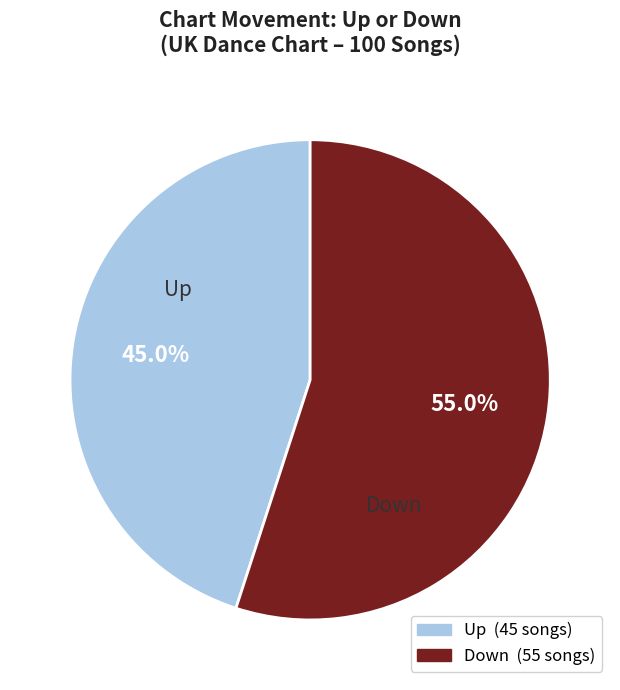

Does any single category account for the majority?

Yes